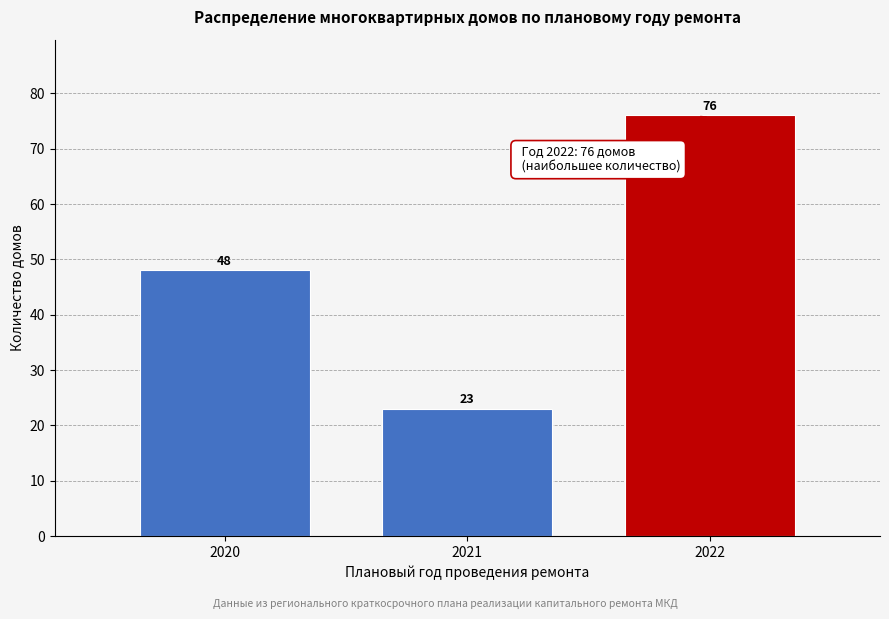

Reading left to right, what are all the values shown in this chart?

48	23	76